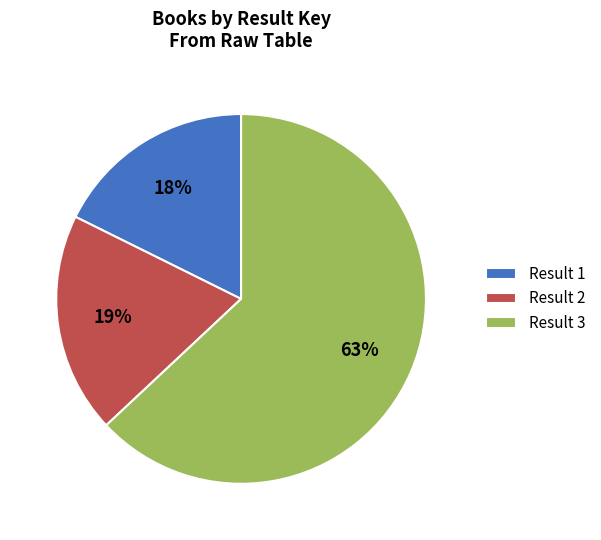

Rank the categories by value from highest to lowest.

Result 3, Result 2, Result 1